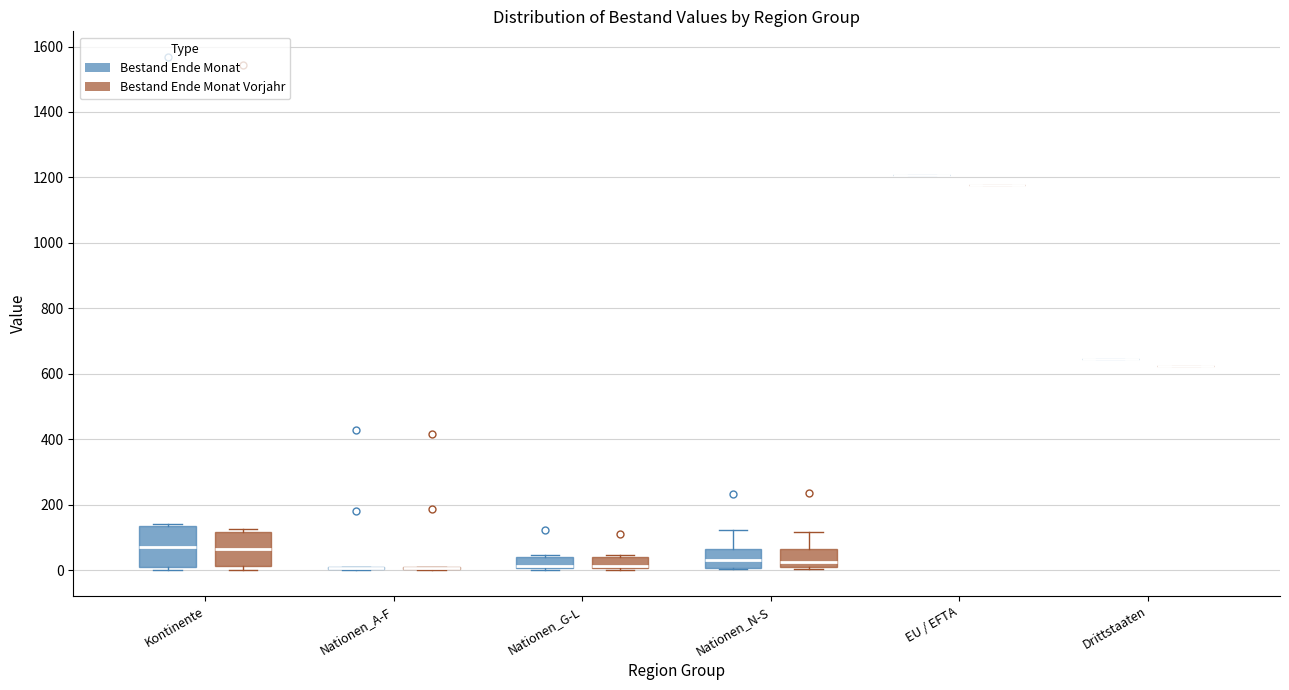

Reading left to right, read every box against the y-axis: the position of its median line, the range the box covers, and the ends of its whiskers. The values are not printed on the chart, so give them approximately, as read against the axis.

Kontinente (Bestand Ende Monat): median 80, box 20 to 140, whiskers 0 to 140 (just above the box's upper edge)
Kontinente (Bestand Ende Monat Vorjahr): median 60, box 20 to 120, whiskers 0 to 120 (just above the box's upper edge)
Nationen_A-F (Bestand Ende Monat): box collapsed to a line at 0, whiskers 0 to 20
Nationen_A-F (Bestand Ende Monat Vorjahr): box collapsed to a line at 0, whiskers 0 to 0
Nationen_G-L (Bestand Ende Monat): median 20, box 0 to 40, whiskers 0 to 40 (just above the box's upper edge)
Nationen_G-L (Bestand Ende Monat Vorjahr): median 20, box 0 to 40, whiskers 0 to 40 (just above the box's upper edge)
Nationen_N-S (Bestand Ende Monat): median 40, box 0 to 60, whiskers 0 to 120
Nationen_N-S (Bestand Ende Monat Vorjahr): median 20, box 0 to 60, whiskers 0 (just below the box's lower edge) to 120
EU / EFTA (Bestand Ende Monat): box collapsed to a line at 1200, whiskers 1200 to 1200
EU / EFTA (Bestand Ende Monat Vorjahr): box collapsed to a line at 1180, whiskers 1180 to 1180
Drittstaaten (Bestand Ende Monat): box collapsed to a line at 640, whiskers 640 to 640
Drittstaaten (Bestand Ende Monat Vorjahr): box collapsed to a line at 620, whiskers 620 to 620